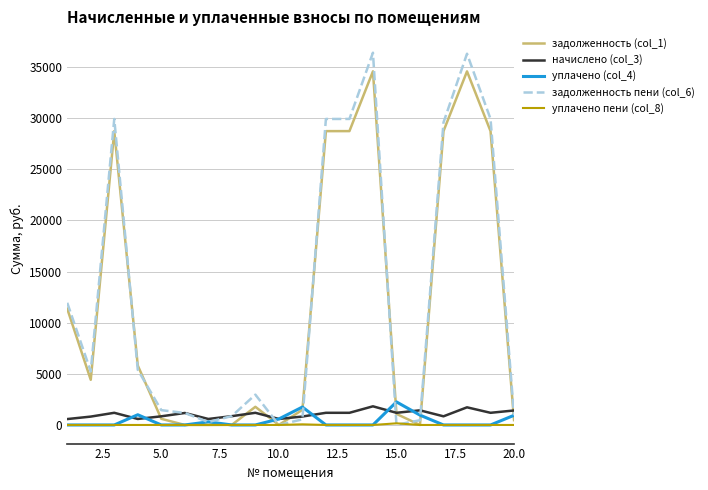

Which series ends up on top after the final intersection of начислено (col_3) and уплачено (col_4)?

начислено (col_3)